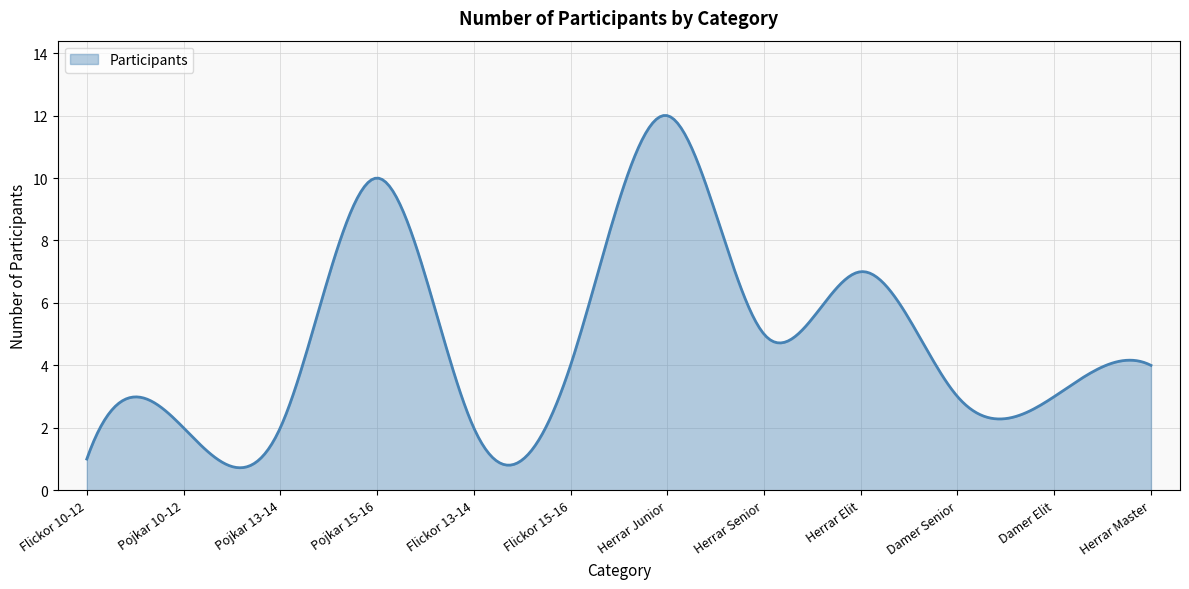

True or false: there are more than 0 points higher than both neighbors.

True